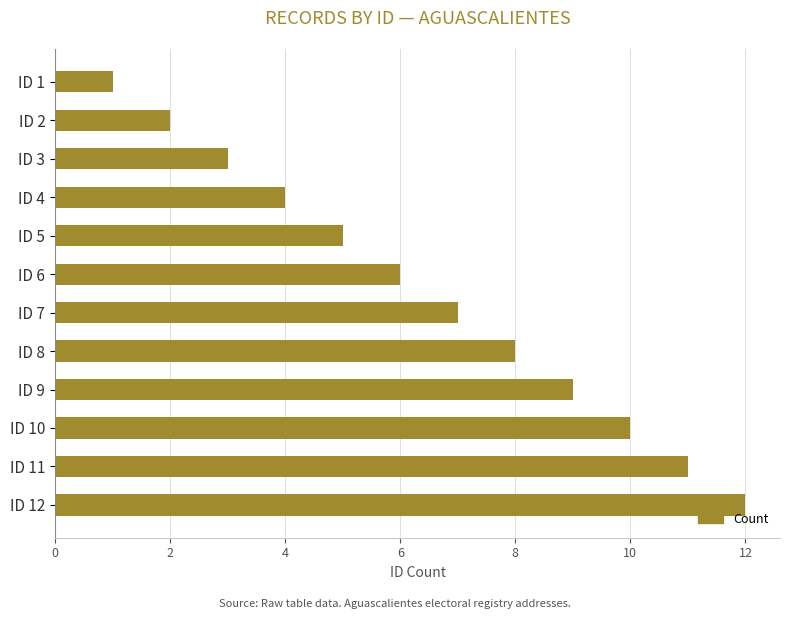

What is the difference between the maximum and minimum values?

11